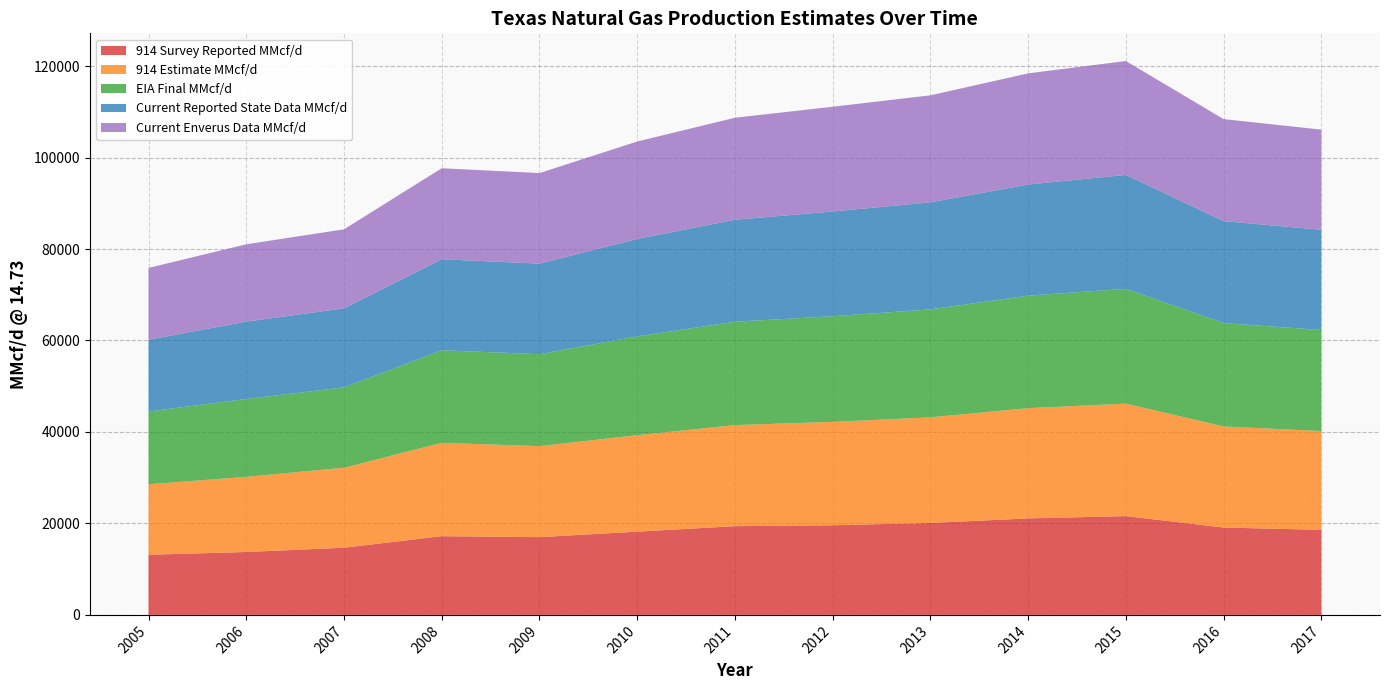

Reading left to right, what are all the values shown in this chart?

914 Survey Reported MMcf/d: 2005=13150	2006=13753	2007=14688	2008=17212	2009=17000	2010=18000	2011=19000	2012=19500	2013=20000	2014=21000	2015=21500	2016=19000	2017=18500
914 Estimate MMcf/d: 2005=15414	2006=16431	2007=17492	2008=20410	2009=19800	2010=21000	2011=22000	2012=22500	2013=23000	2014=24000	2015=24500	2016=22000	2017=21500
EIA Final MMcf/d: 2005=15904	2006=17026	2007=17566	2008=20241	2009=20000	2010=21500	2011=22500	2012=23000	2013=23500	2014=24500	2015=25000	2016=22500	2017=22000
Current Reported State Data MMcf/d: 2005=15697	2006=16911	2007=17277	2008=19898	2009=19700	2010=21200	2011=22200	2012=22800	2013=23300	2014=24200	2015=24800	2016=22200	2017=21800
Current Enverus Data MMcf/d: 2005=15697	2006=16911	2007=17277	2008=19898	2009=19700	2010=21200	2011=22200	2012=22800	2013=23300	2014=24200	2015=24800	2016=22200	2017=21800